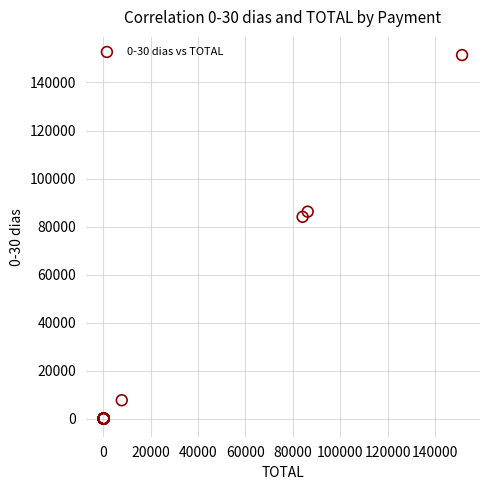

What Y value in the scatter plot is closest to 75782?

84096.2